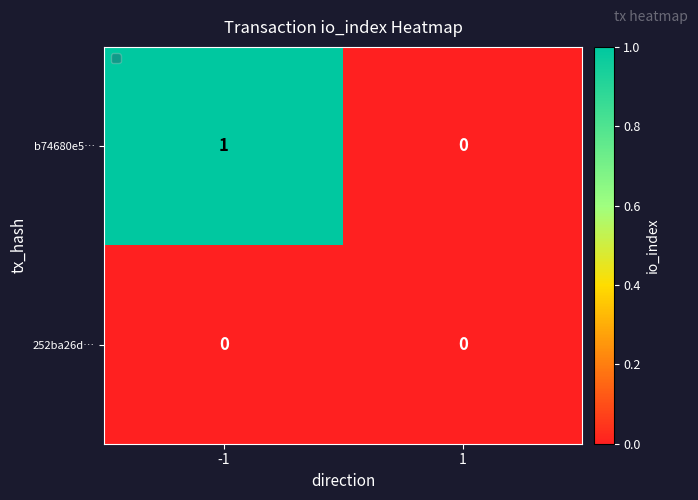

Which series has the widest spread of values?

b74680e5…